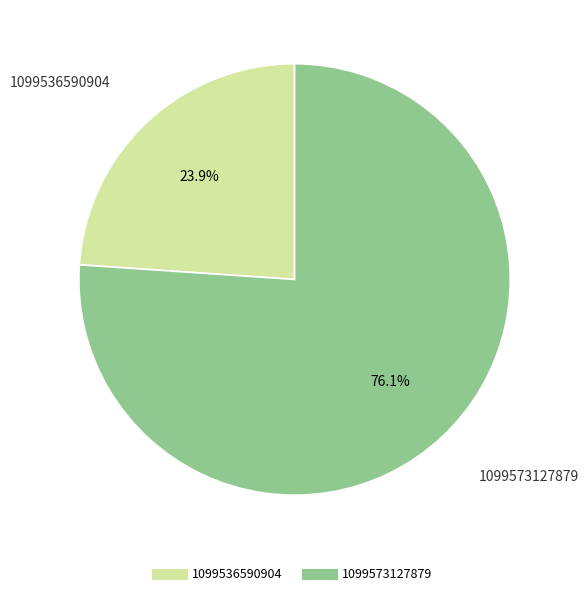

To the nearest percent, what portion does 1099573127879 represent?

76%